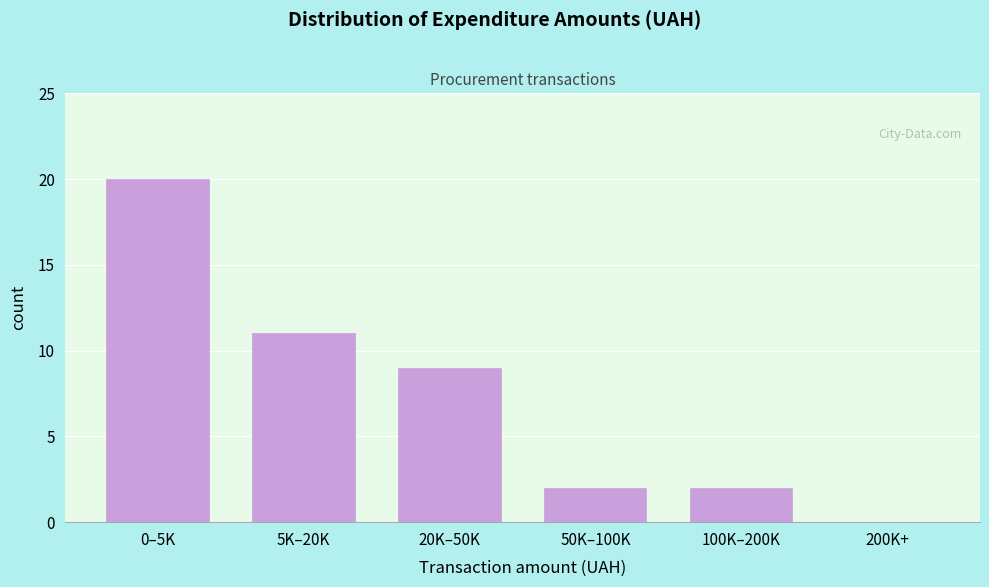

Reading left to right, list all the values displayed in this chart.

0–5K=20	5K–20K=11	20K–50K=9	50K–100K=2	100K–200K=2	200K+=0